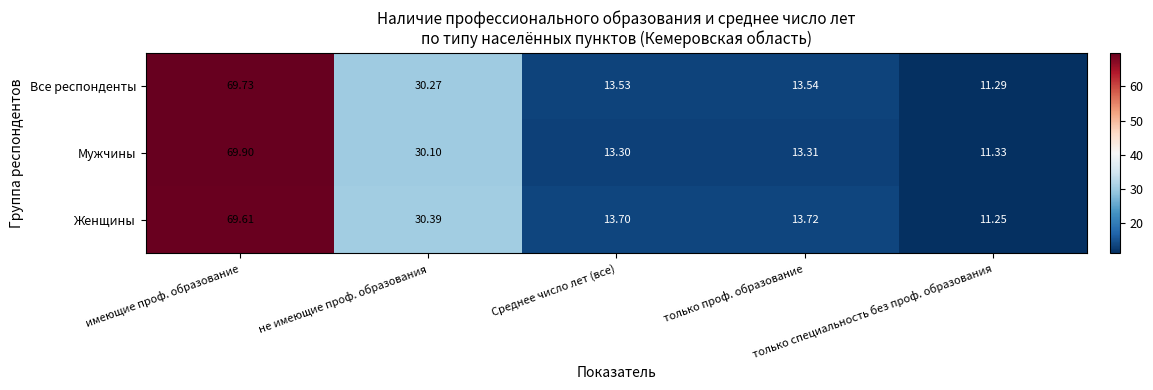

Which series has the largest total across all categories?

Женщины